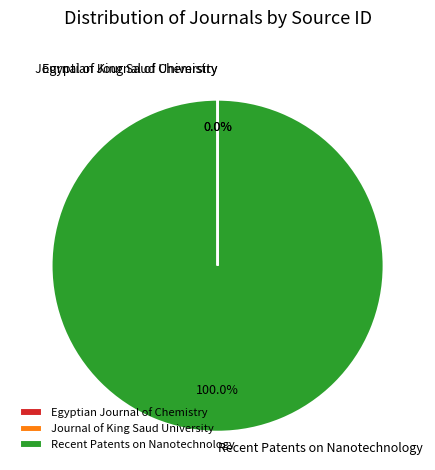

Which category accounts for the majority?

Recent Patents on Nanotechnology